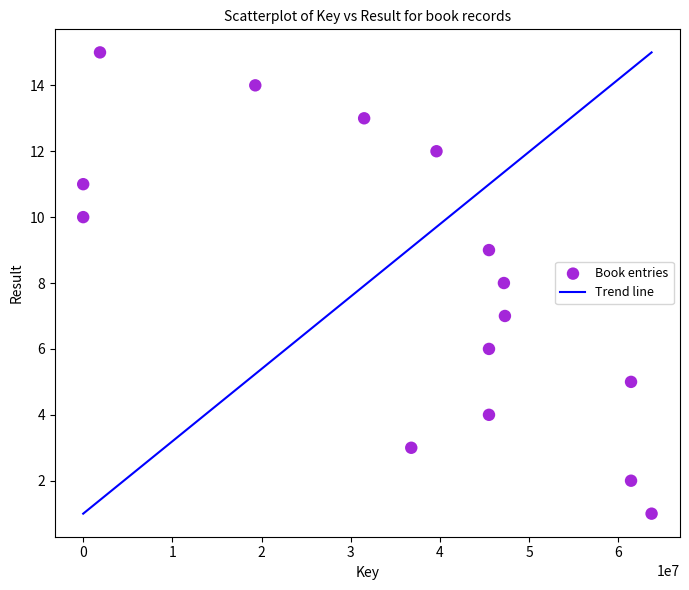

What is the range of Y values (max minus min)?

14